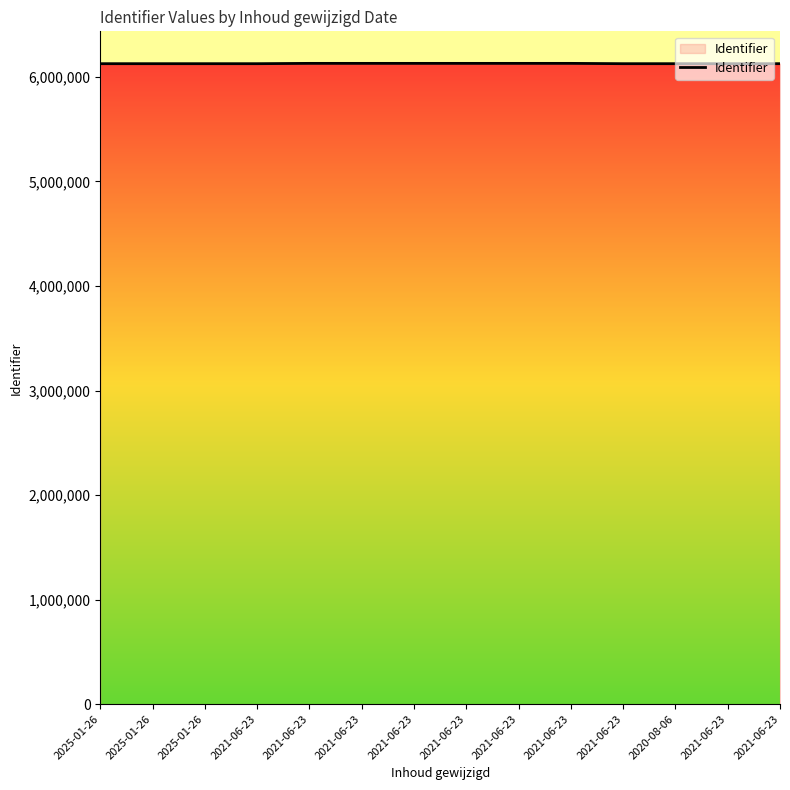

What is the average value?

6127588